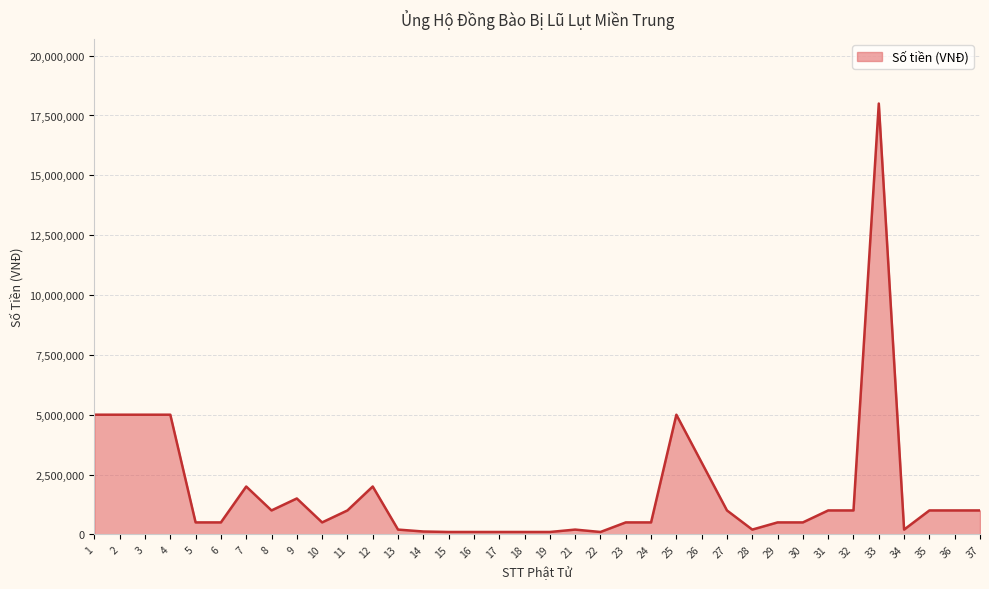

What is the maximum value shown in the chart?

18000000